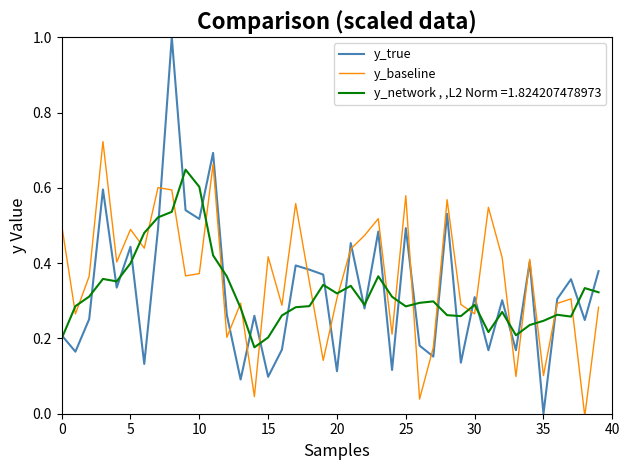

Which series ends up on top after the final intersection of y_baseline and y_network , ,L2 Norm =1.824207478973?

y_network , ,L2 Norm =1.824207478973